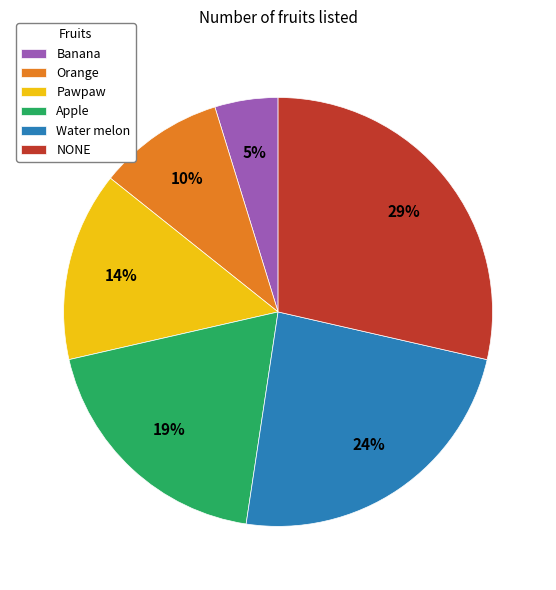

Rank the categories by value from lowest to highest.

Banana, Orange, Pawpaw, Apple, Water melon, NONE